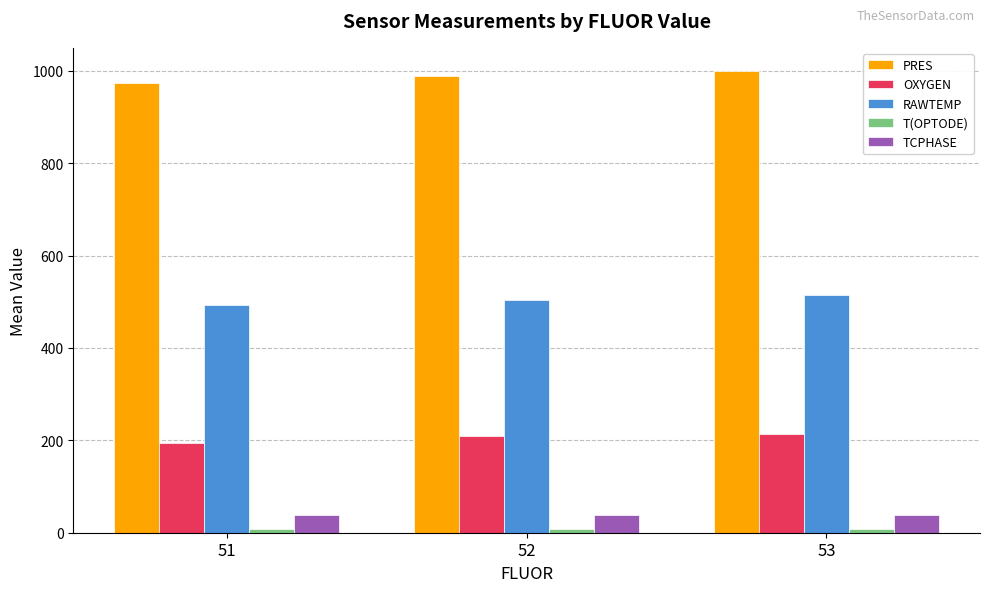

What is the sum of the OXYGEN values at 53 and 51?

407.6